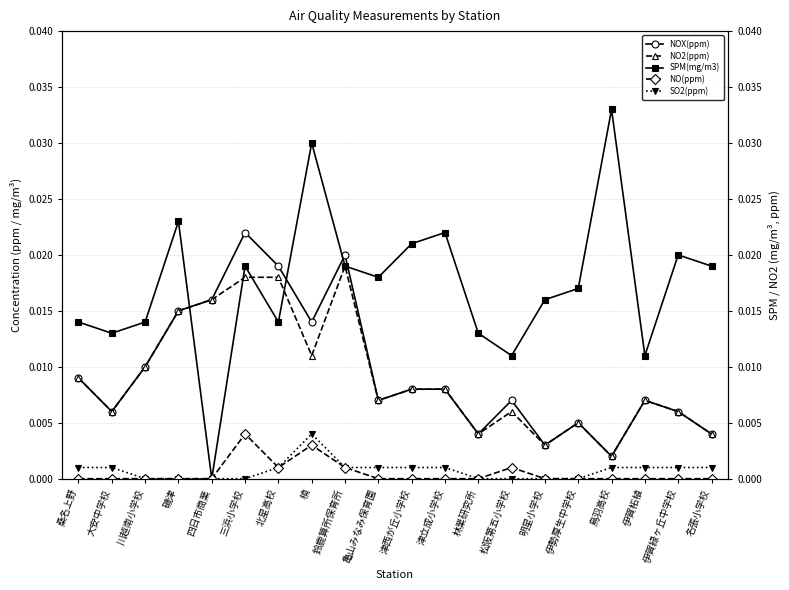

Rank the series at 津西が丘小学校 from lowest to highest value.

NO(ppm), SO2(ppm), NOX(ppm), NO2(ppm), SPM(mg/m3)